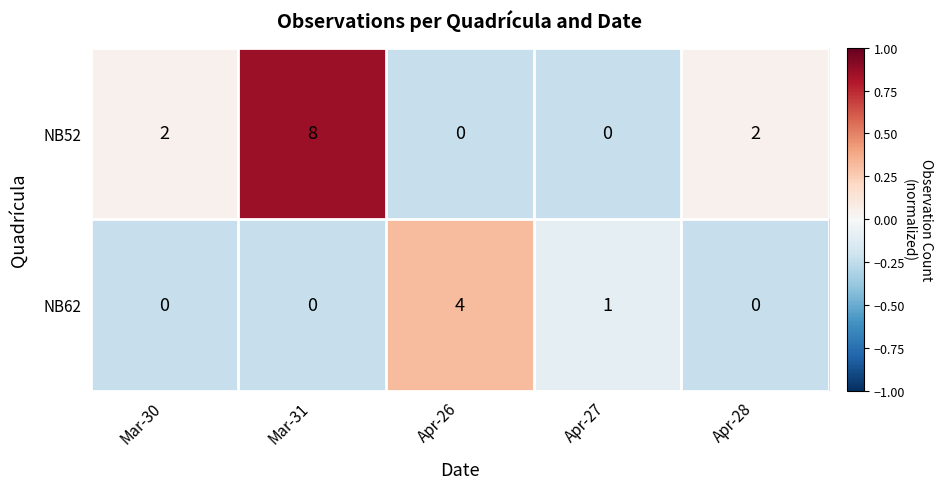

Which category has the highest value across all series?

Mar-31